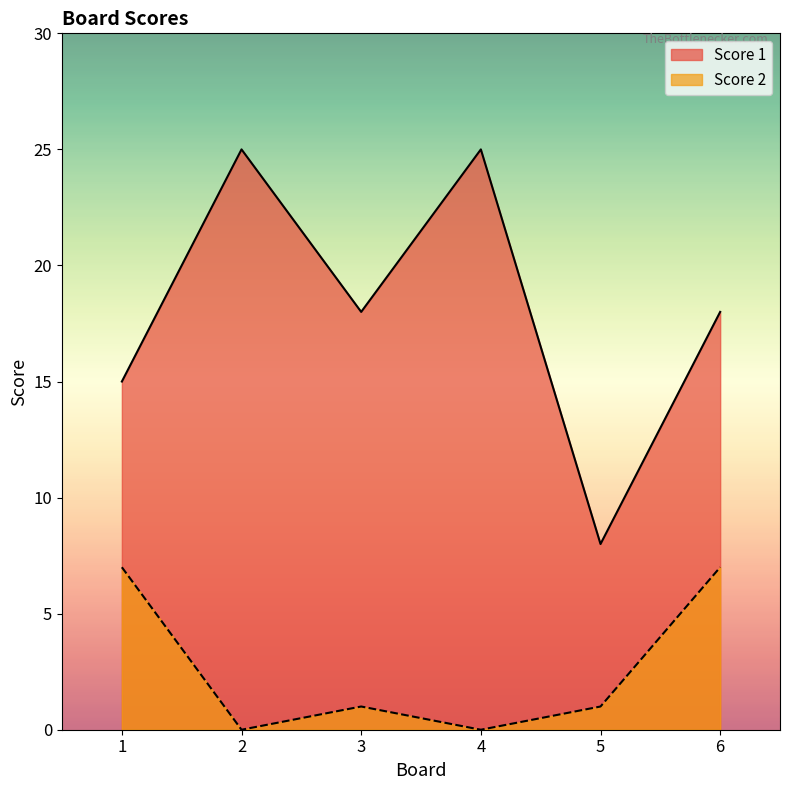

What are all the series names shown in the legend?

Score 1, Score 2